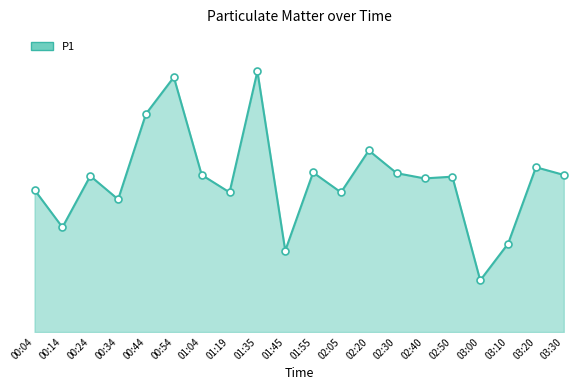

Reading right to left, list all the values displayed in this chart.

4.5	4.7	2.5	1.5	4.5	4.4	4.5	5.2	4.0	4.6	2.3	7.5	4.0	4.5	7.3	6.2	3.8	4.5	3.0	4.1